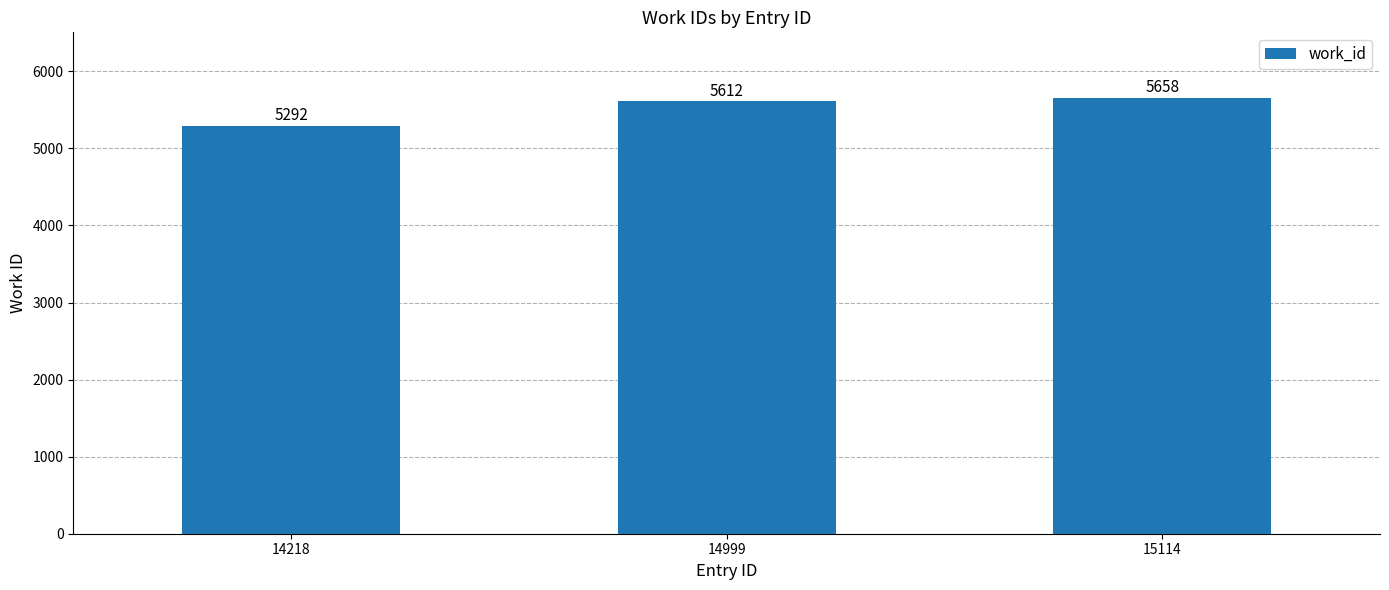

What is the minimum value shown in the chart?

5292